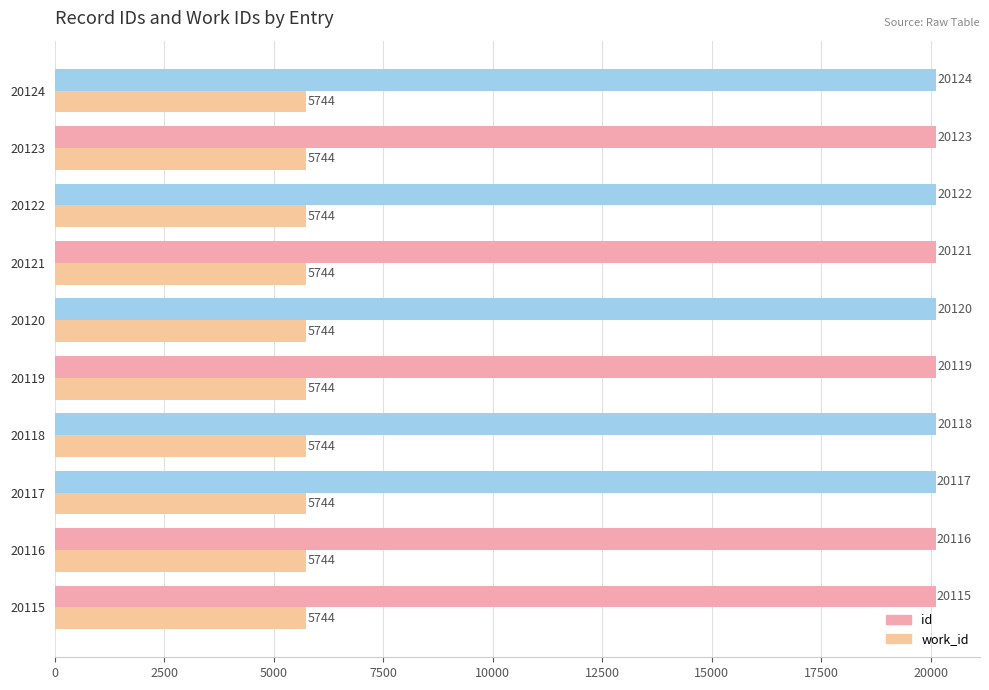

Count the number of data series in this chart.

2